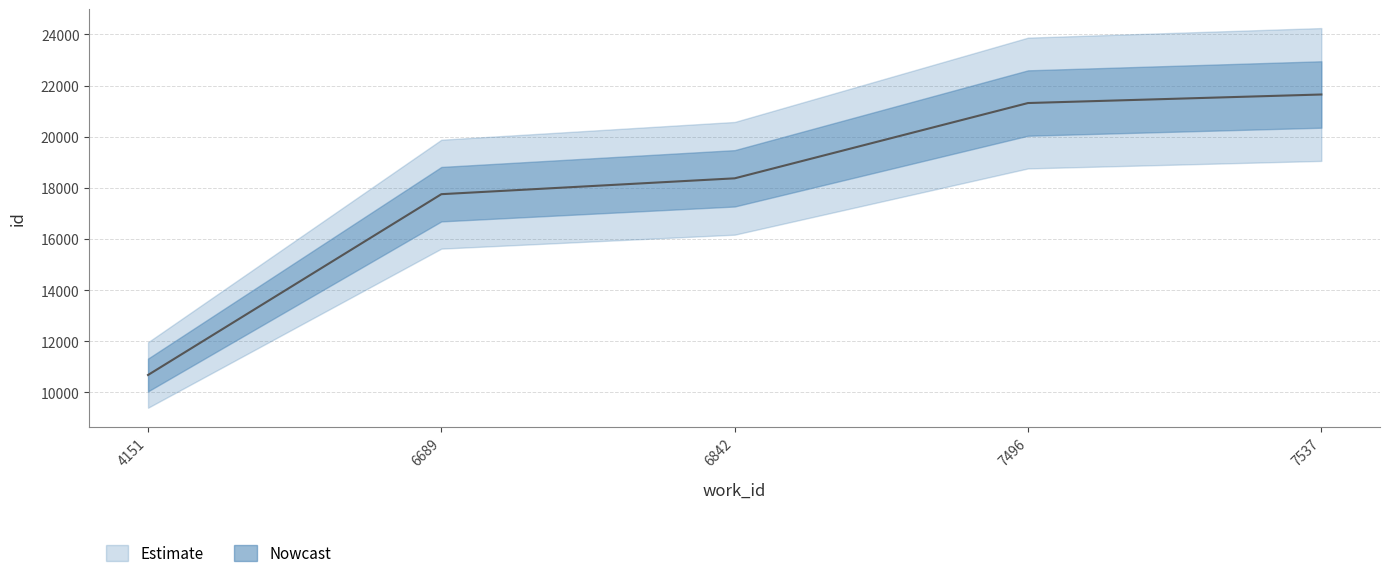

What is the sum of all values?

89772